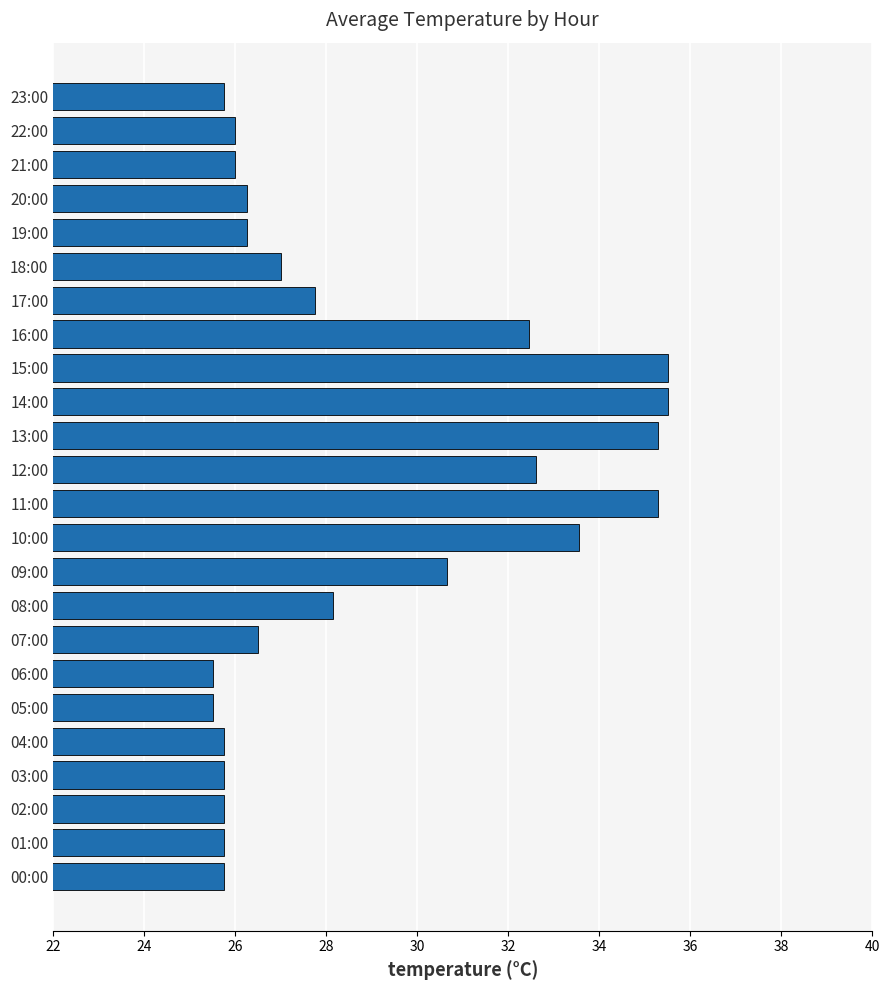

True or false: the data shows 5.8 at 18:00.

False